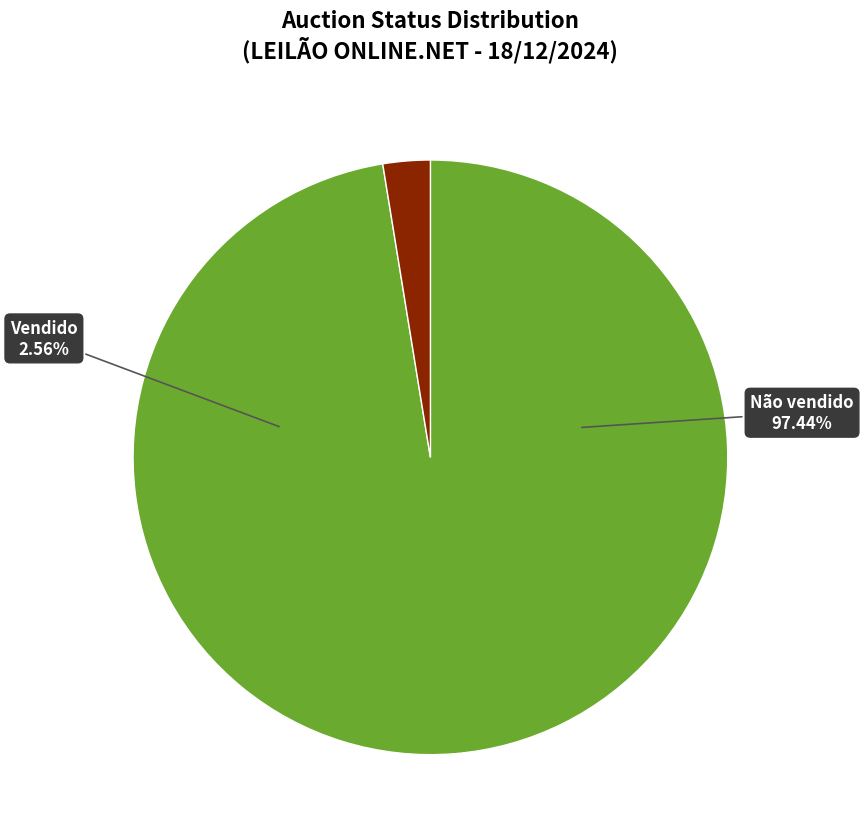

Which category has the biggest portion of the pie?

Não vendido